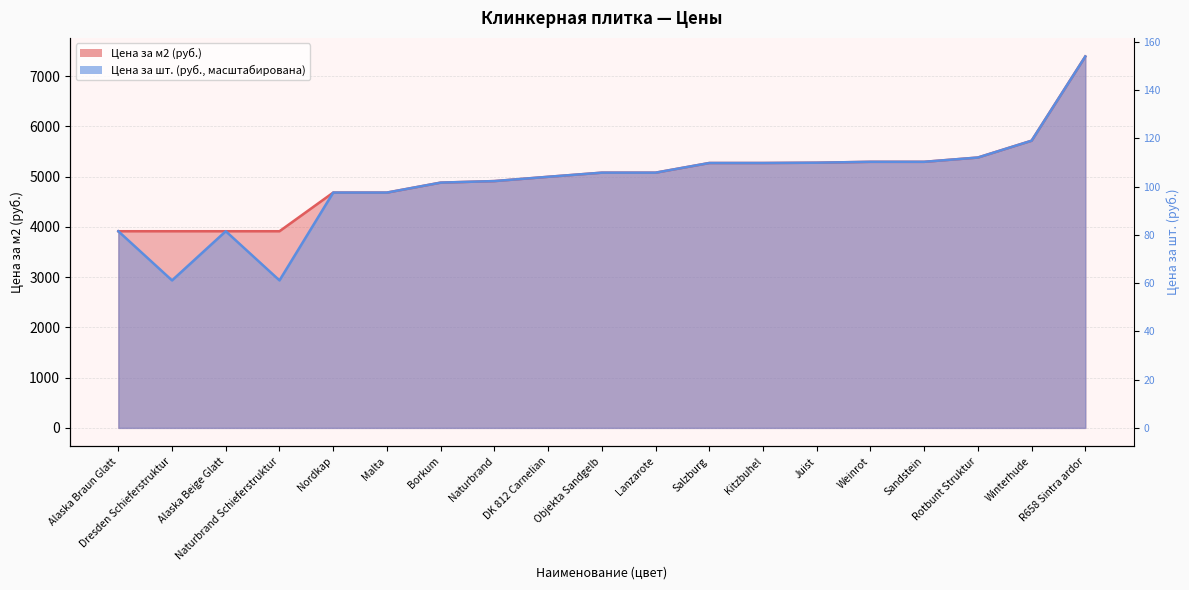

Between Alaska Beige Glatt and Weinrot, which series saw the biggest shift?

Цена за м2